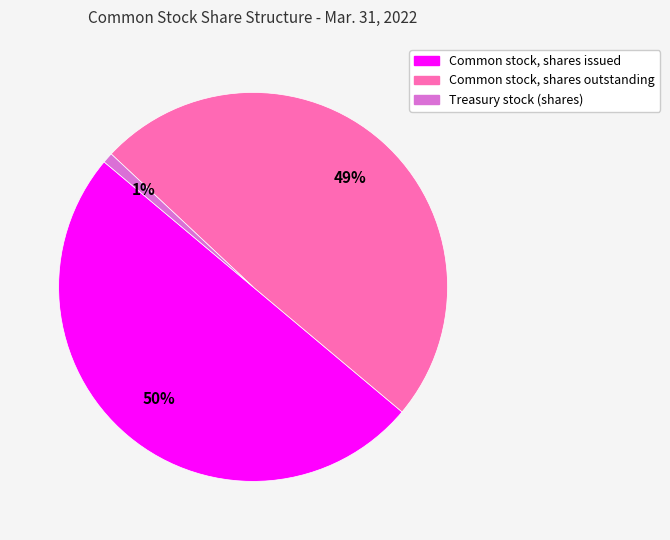

What is the largest slice in the pie chart?

Common stock, shares issued